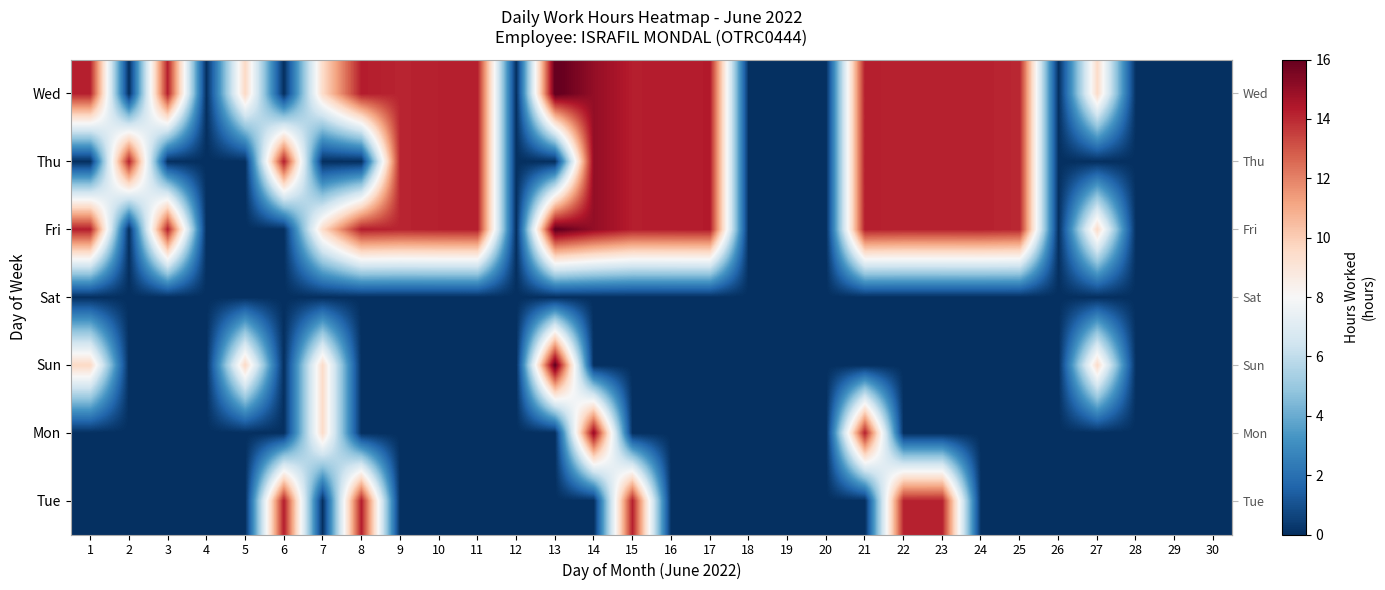

What is the sum of the Tue values at 22 and 6?

28.4